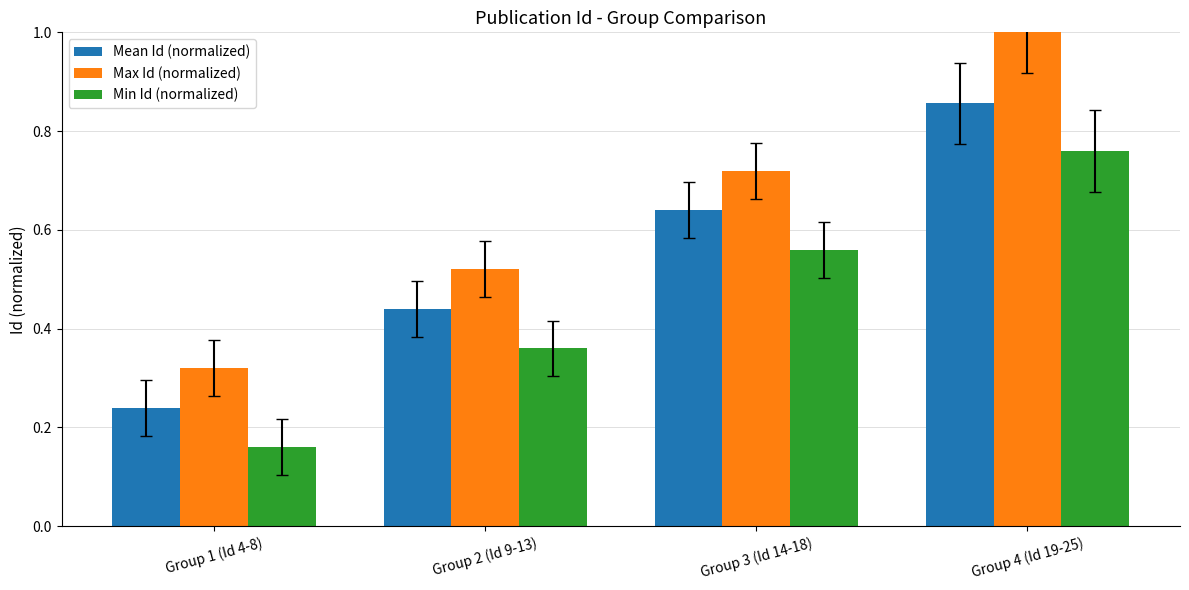

How many bars are there in each group?

3